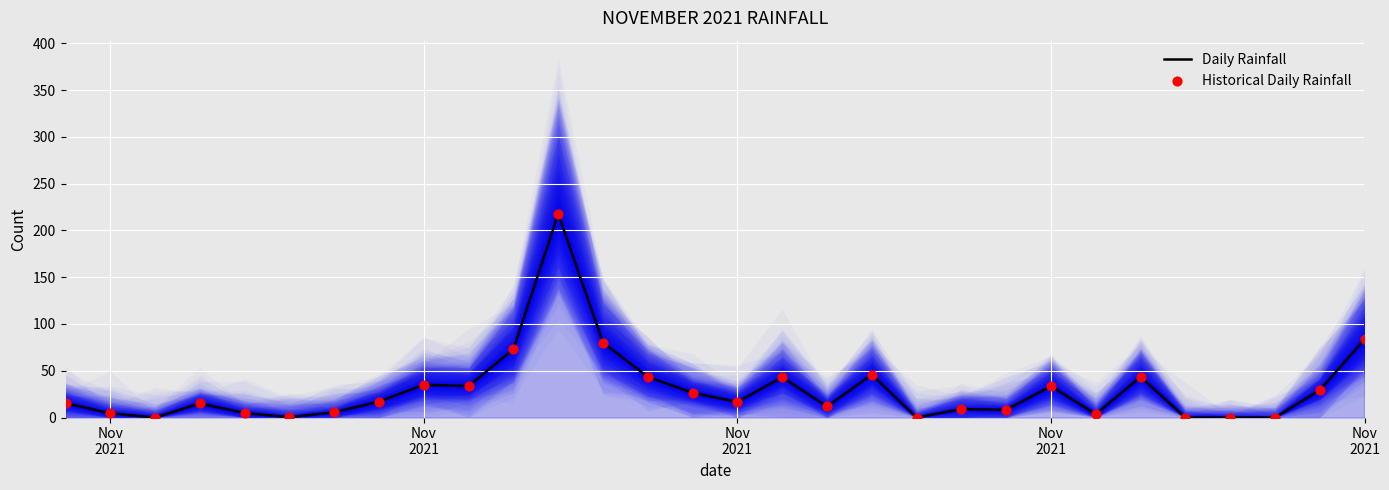

What are all the series names shown in the legend?

Daily Rainfall, Historical Daily Rainfall